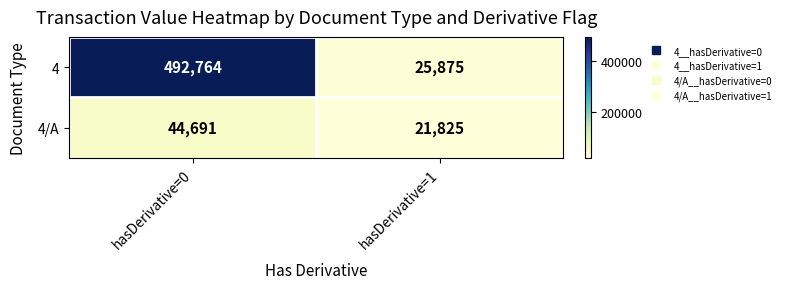

What is the average value of the 4/A series?

33258